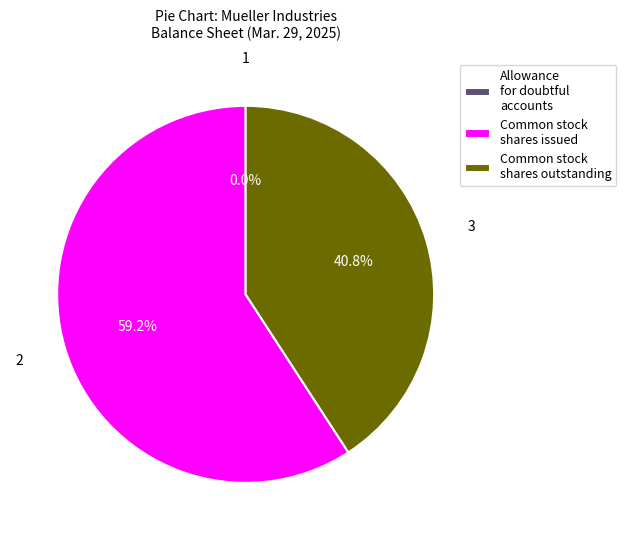

Which slice is the largest?

Common stock shares issued